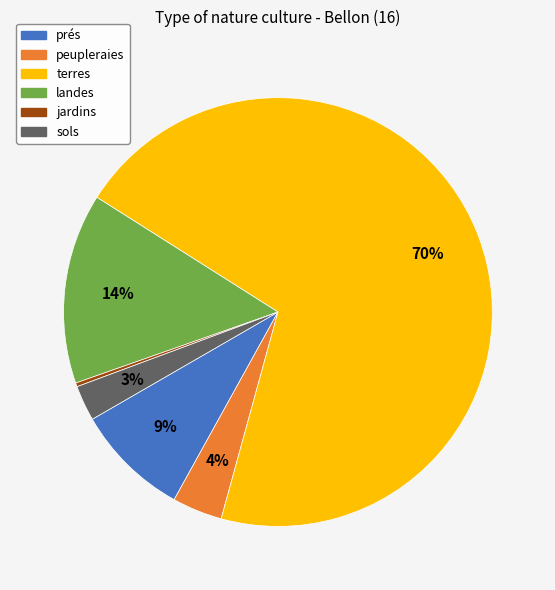

What is the smallest slice in the pie chart?

jardins